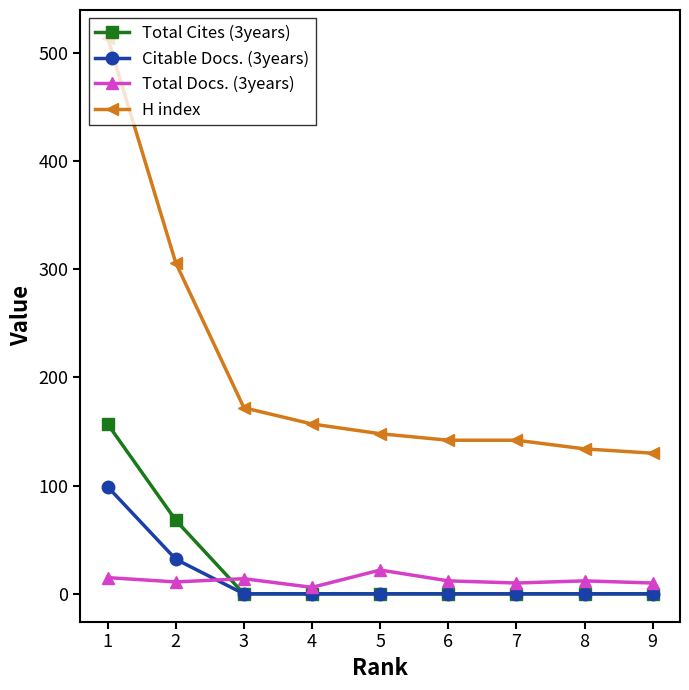

True or false: Citable Docs. (3years) and Total Cites (3years) intersect in this chart.

False